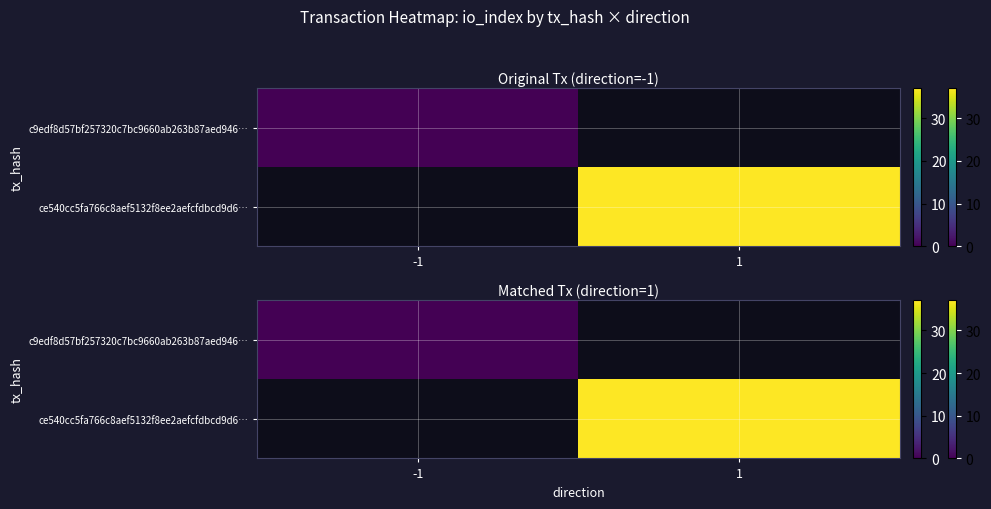

At which label does c9edf8d57bf257320c7bc9660ab263b87aed946… reach its minimum?

-1